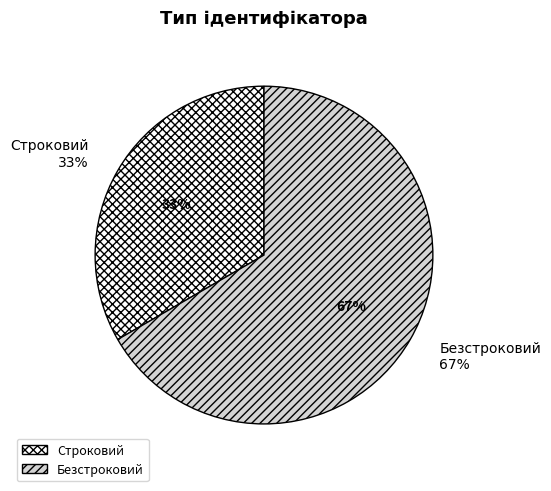

To the nearest percent, what is the combined percentage of Безстроковий and Строковий?

100%